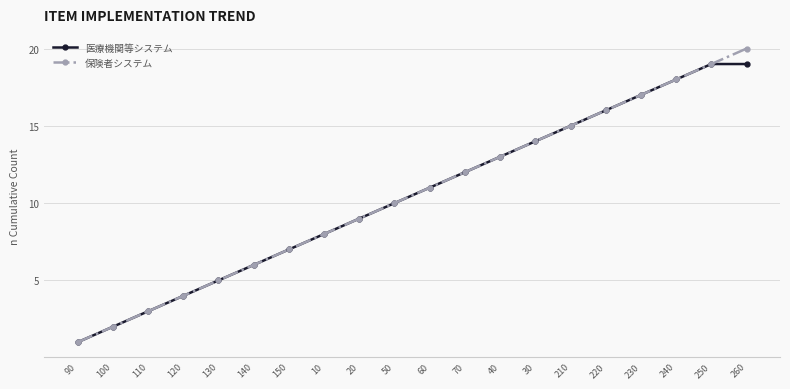

Rank the series by their maximum value, from highest to lowest.

保険者システム, 医療機関等システム